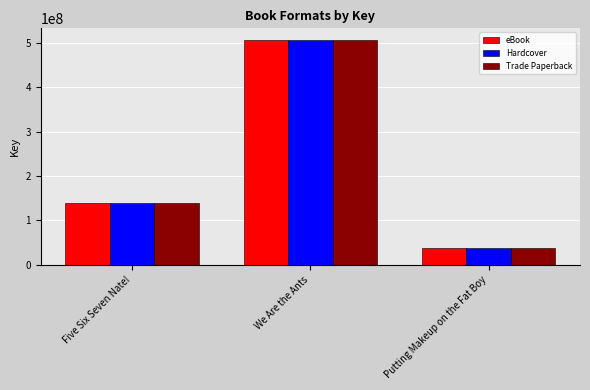

List the labels in order of Trade Paperback value, largest first.

We Are the Ants, Five Six Seven Nate!, Putting Makeup on the Fat Boy